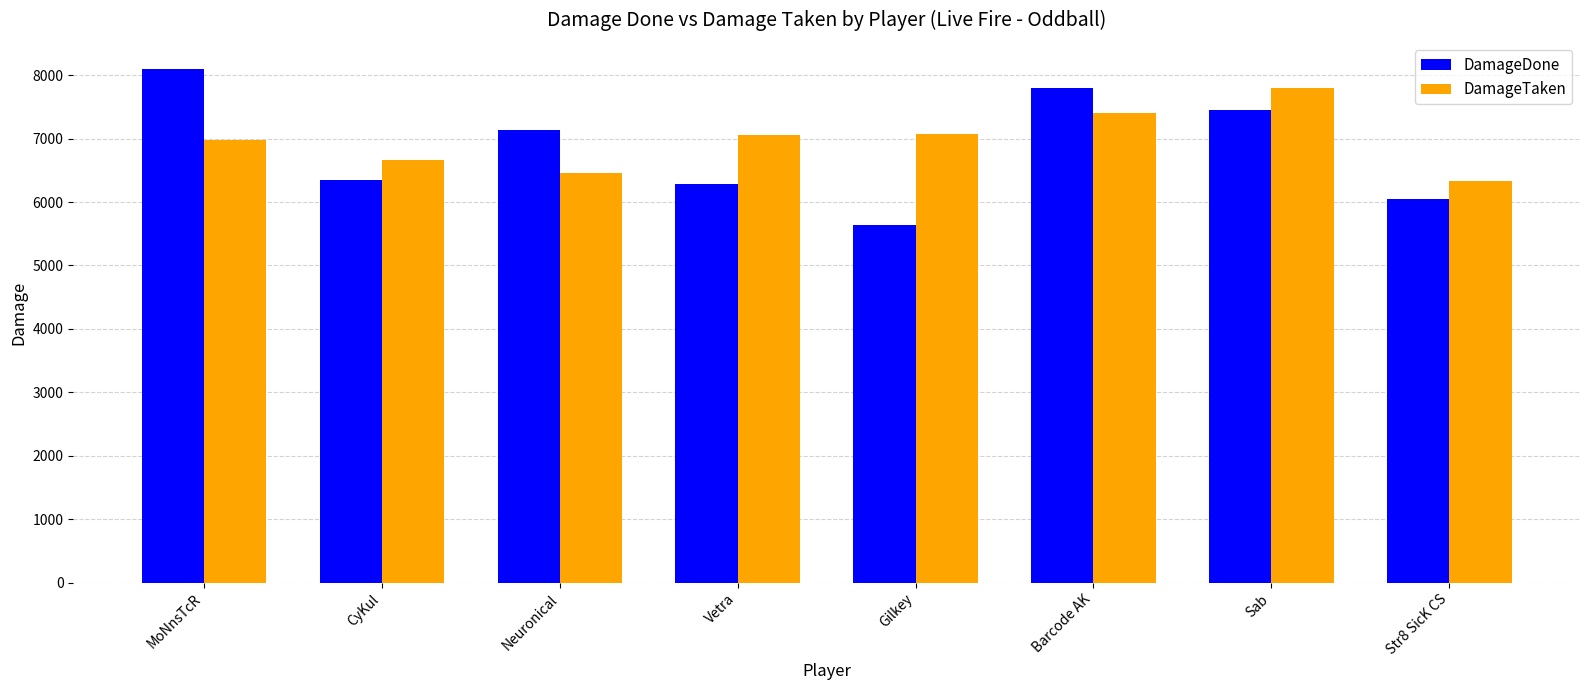

What position from the right is Str8 SicK CS?

1